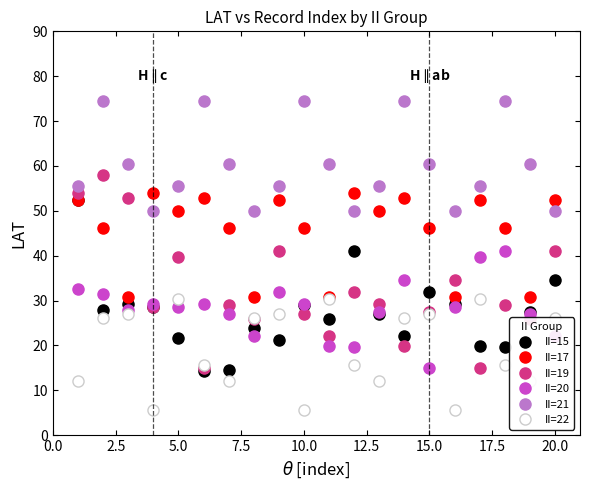

Which series has the widest spread of values?

II=19